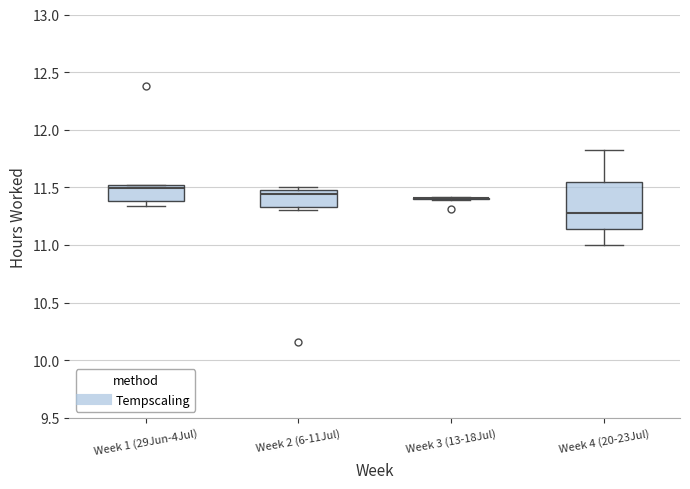

Where is the upper edge of the box for Week 1 (29Jun-4Jul) on the y-axis? The values are not printed on the chart, so give them approximately, as read against the axis.

11.50